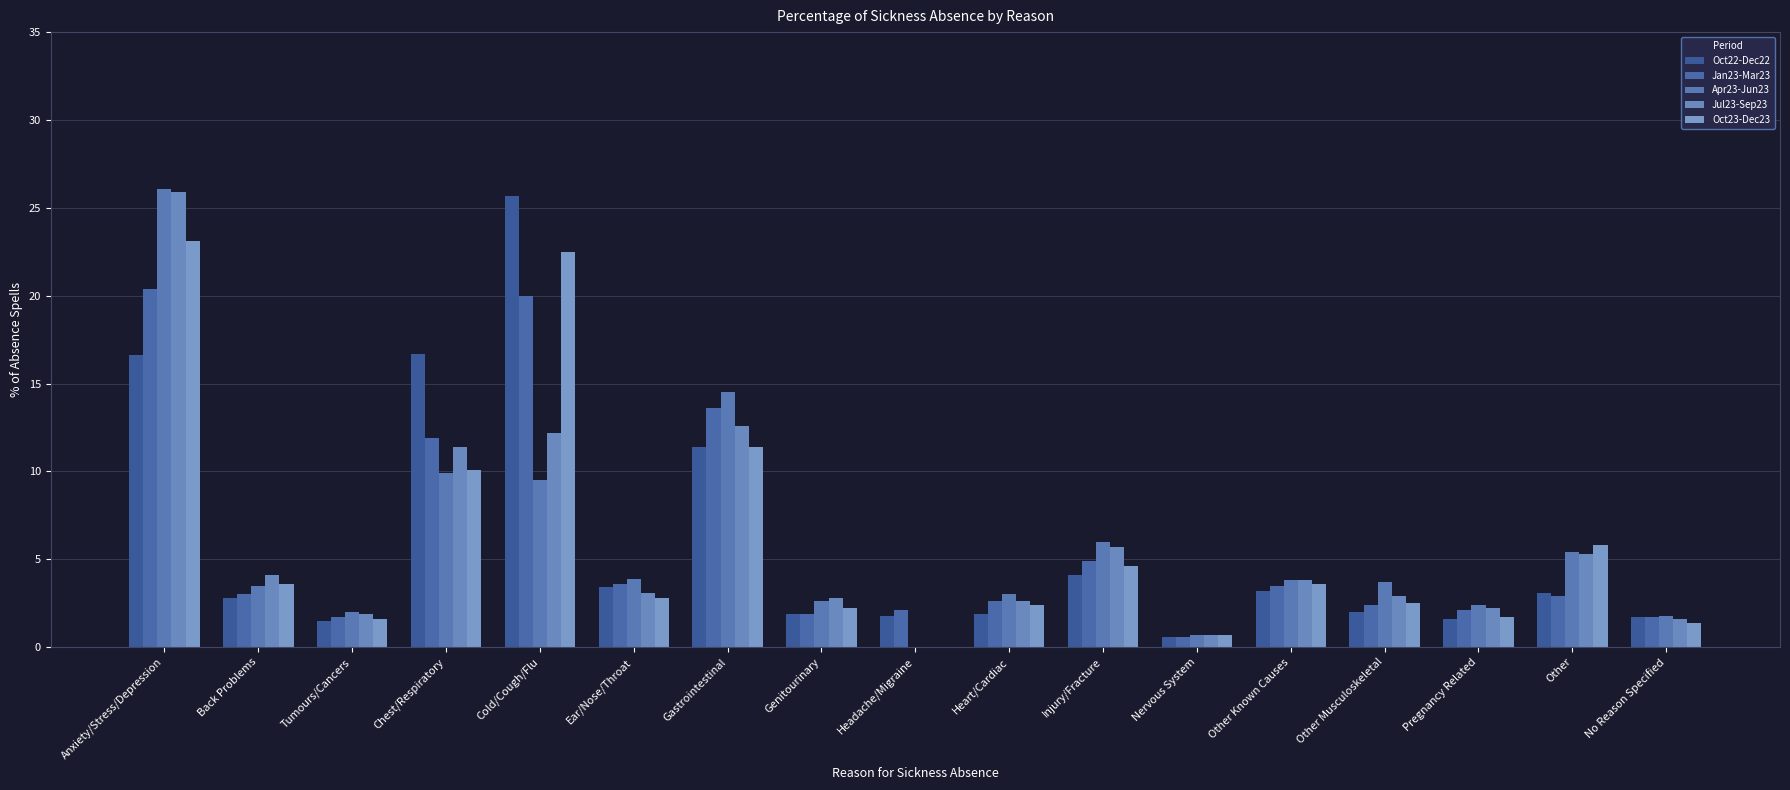

At which category is the sum across all series the highest?

Anxiety/Stress/Depression